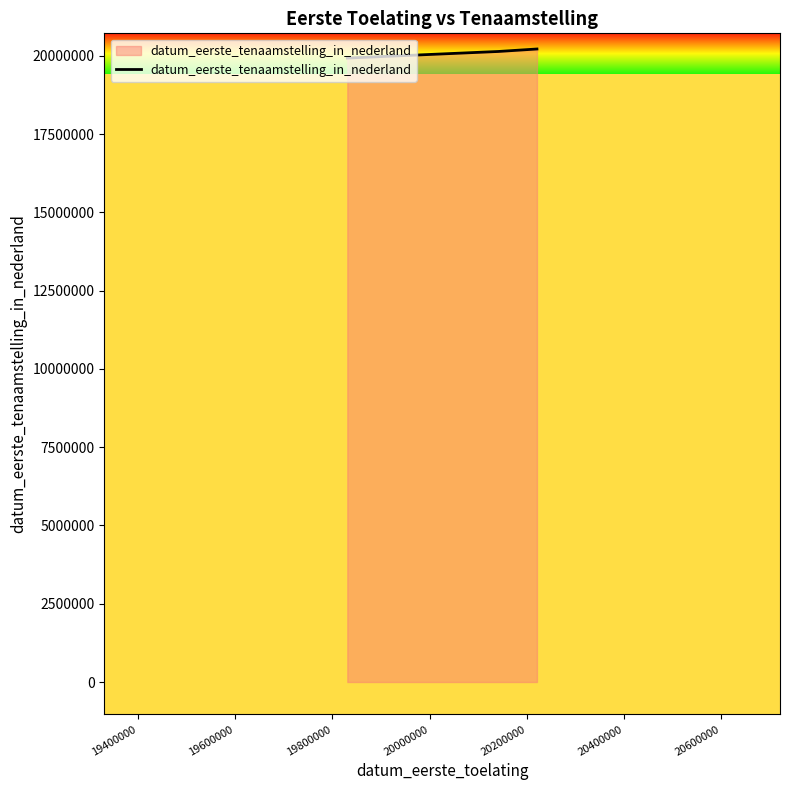

How many distinct data groups are displayed?

1